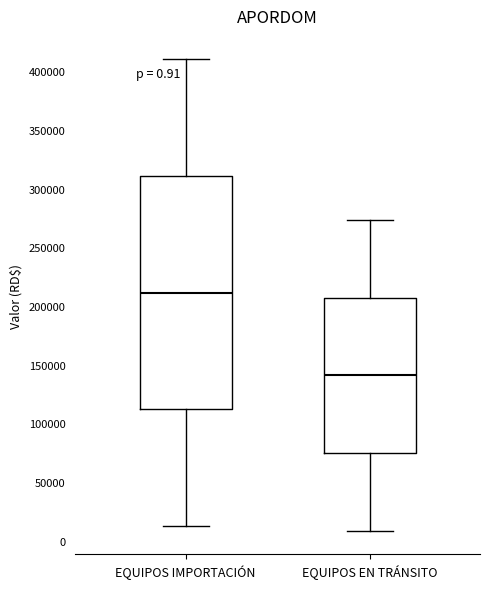

Comparing the boxes themselves (not the whiskers), which one is the tallest?

EQUIPOS IMPORTACIÓN